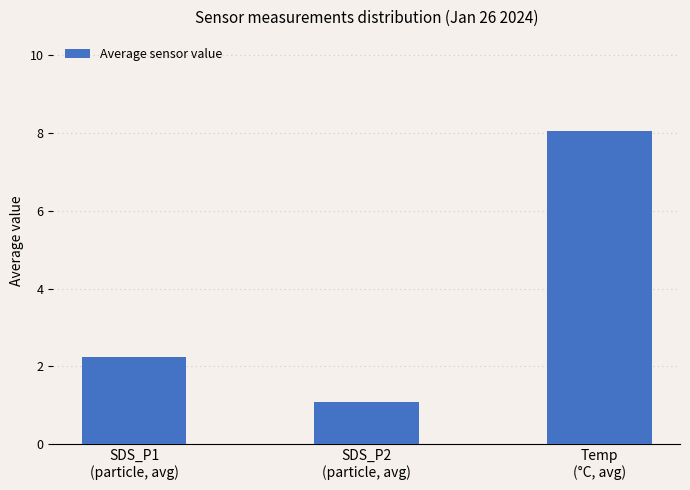

What is the change in value from SDS_P1
(particle, avg) to Temp
(°C, avg)?

+5.8